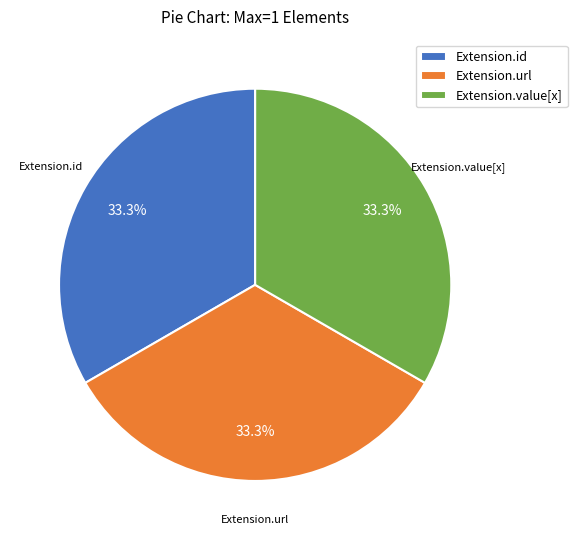

Does Extension.value[x] represent more than half of the total?

No